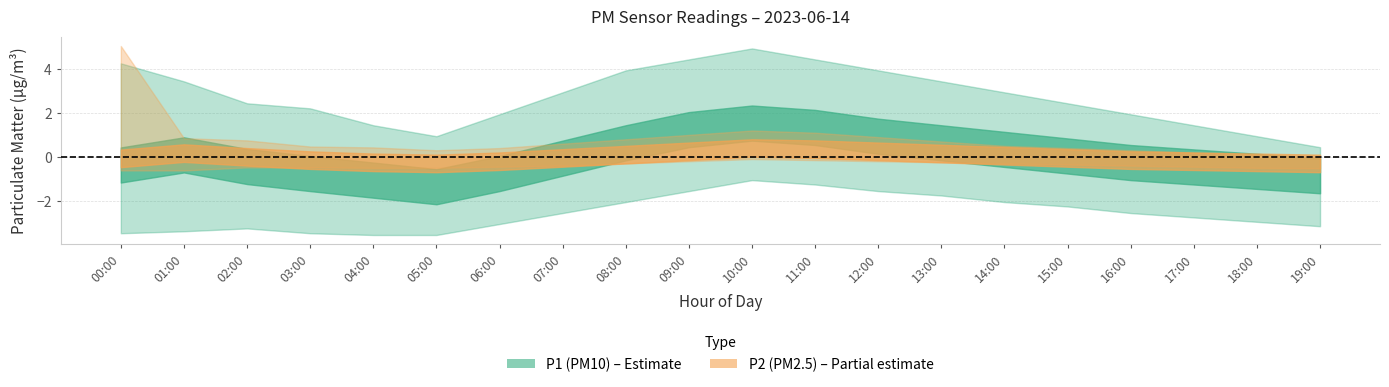

True or false: P2_mean and P2_upper cross at least once.

False